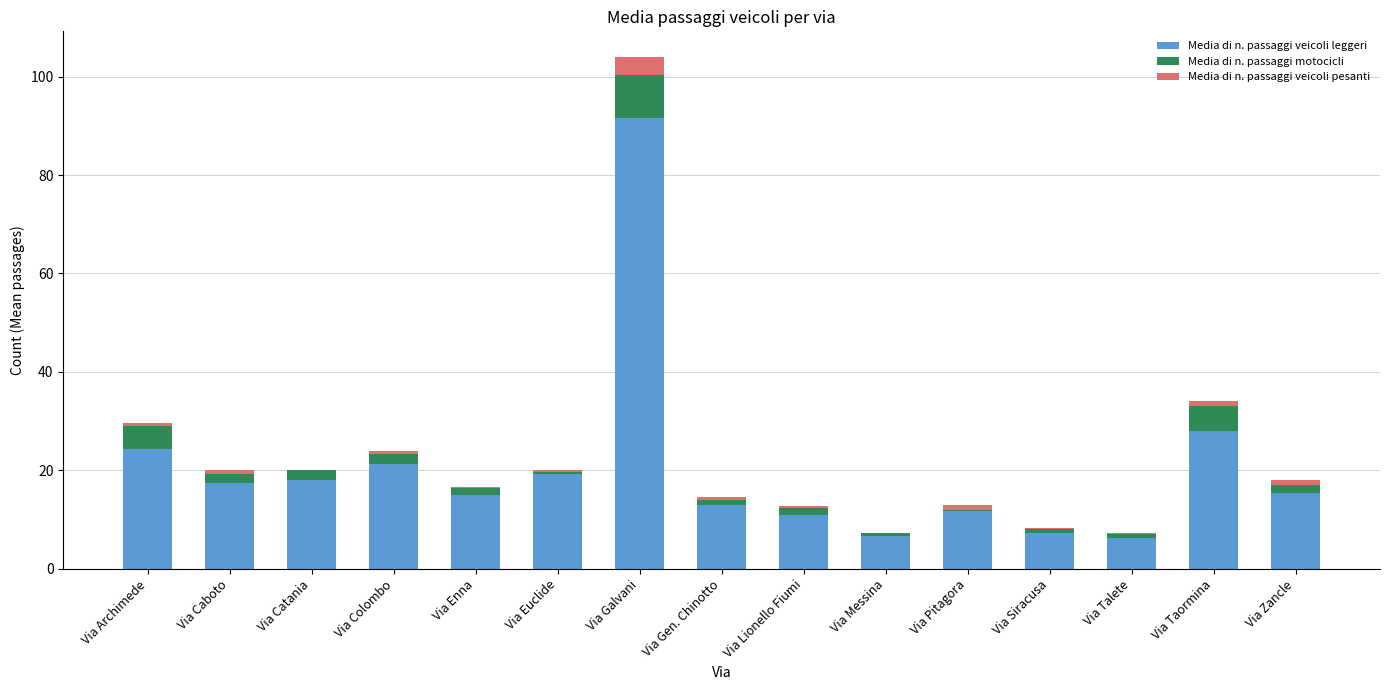

Are the bars grouped side by side (vs. stacked)?

No